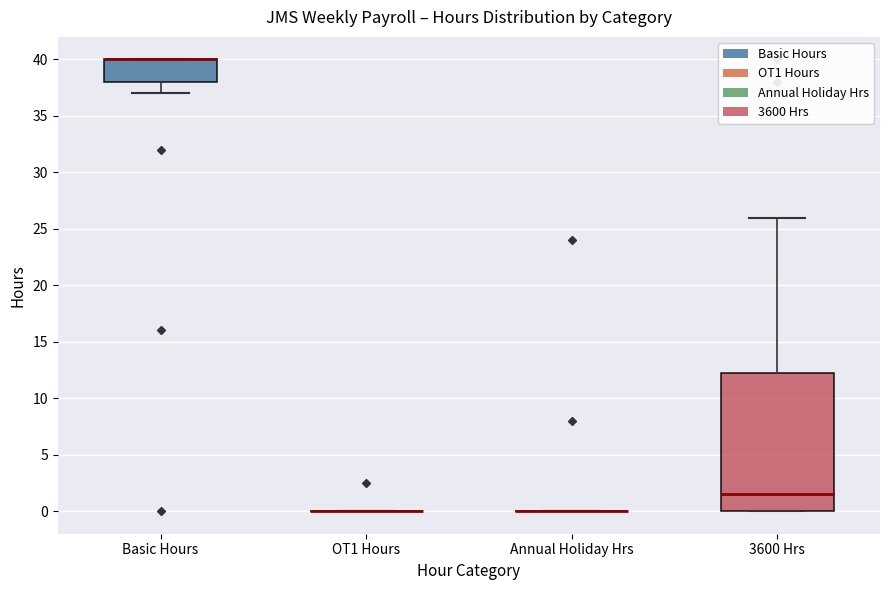

Reading left to right, read every box against the y-axis: the position of its median line, the range the box covers, and the ends of its whiskers. The values are not printed on the chart, so give them approximately, as read against the axis.

Basic Hours: median 40.0 (drawn on the box's upper edge), box 38.0 to 40.0, whiskers 37.0 to 40.0
OT1 Hours: box collapsed to a line at 0.0, whiskers 0.0 to 0.0
Annual Holiday Hrs: box collapsed to a line at 0.0, whiskers 0.0 to 0.0
3600 Hrs: median 1.5, box 0.0 to 12.5, whiskers 0.0 to 26.0